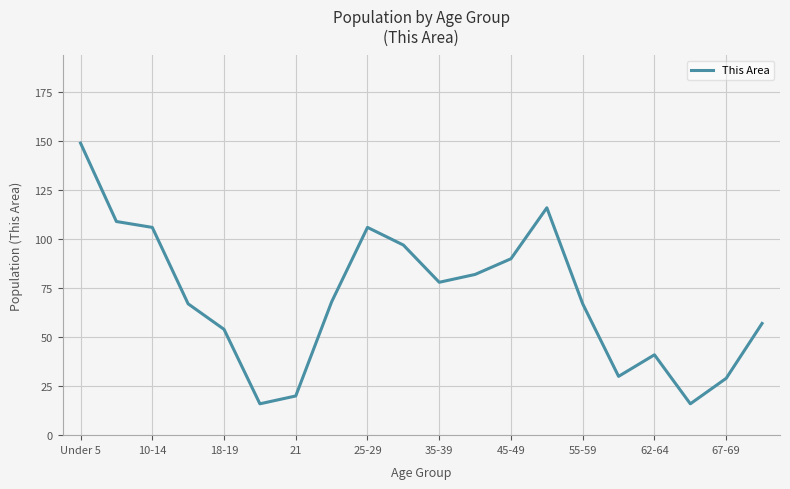

What is the difference between the maximum and minimum values?

133